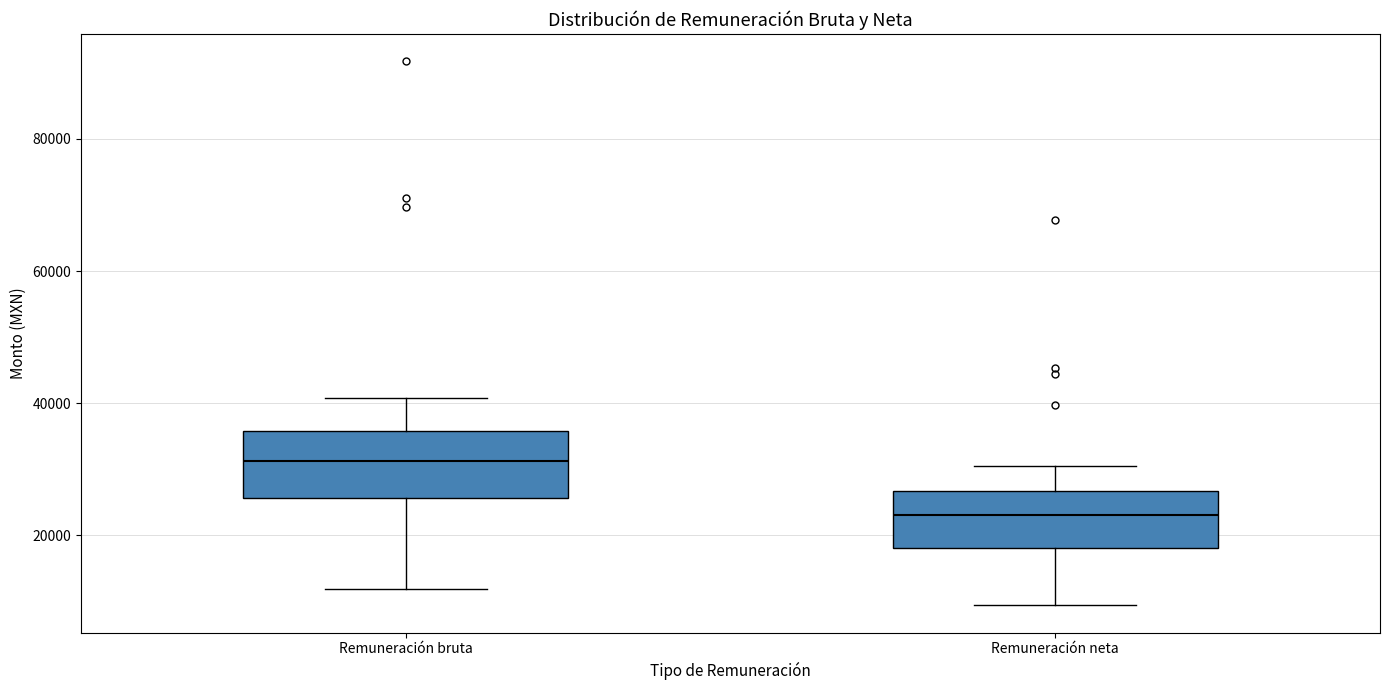

Reading left to right, transcribe this box plot: for each box, give where its median line is, the range the box spans, and where its two whiskers end, as read against the y-axis. The values are not printed on the chart, so give them approximately, as read against the axis.

Remuneración bruta: median 32000, box 26000 to 36000, whiskers 12000 to 40000
Remuneración neta: median 24000, box 18000 to 26000, whiskers 10000 to 30000